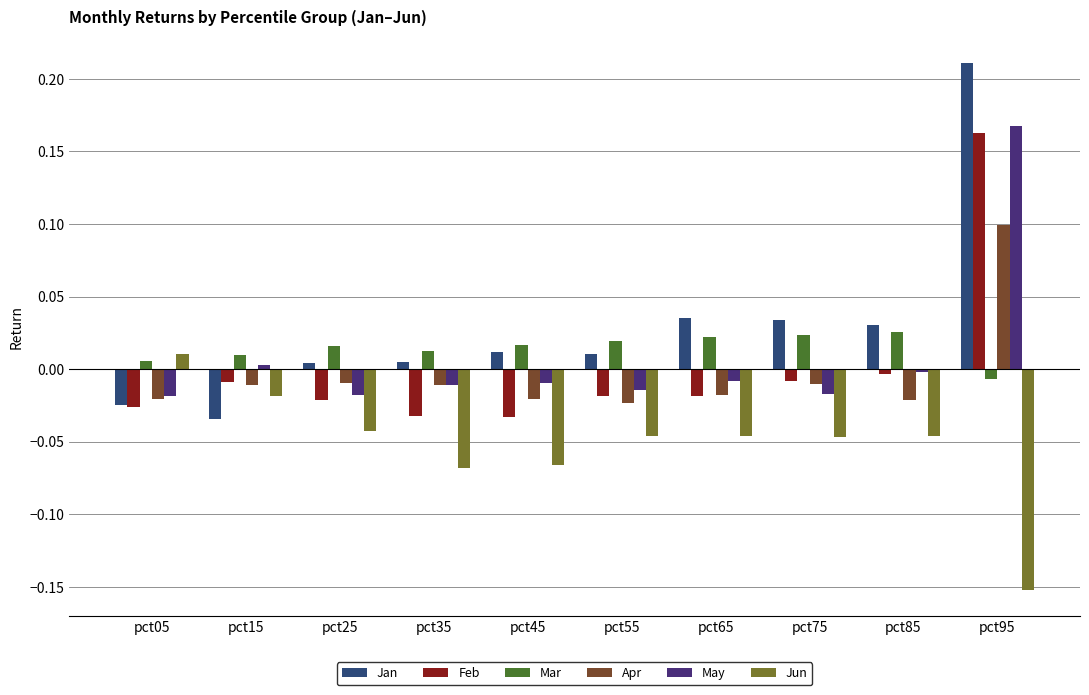

What is the difference between the highest and lowest values at pct85?

0.1